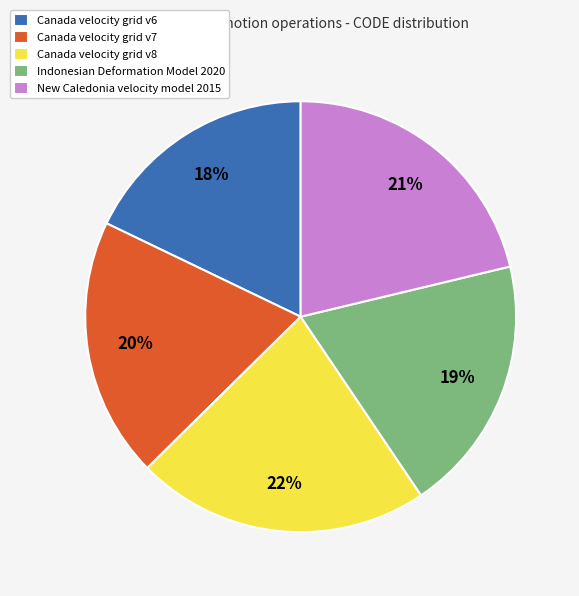

Between Indonesian Deformation Model 2020 and Canada velocity grid v6, which is larger?

Indonesian Deformation Model 2020